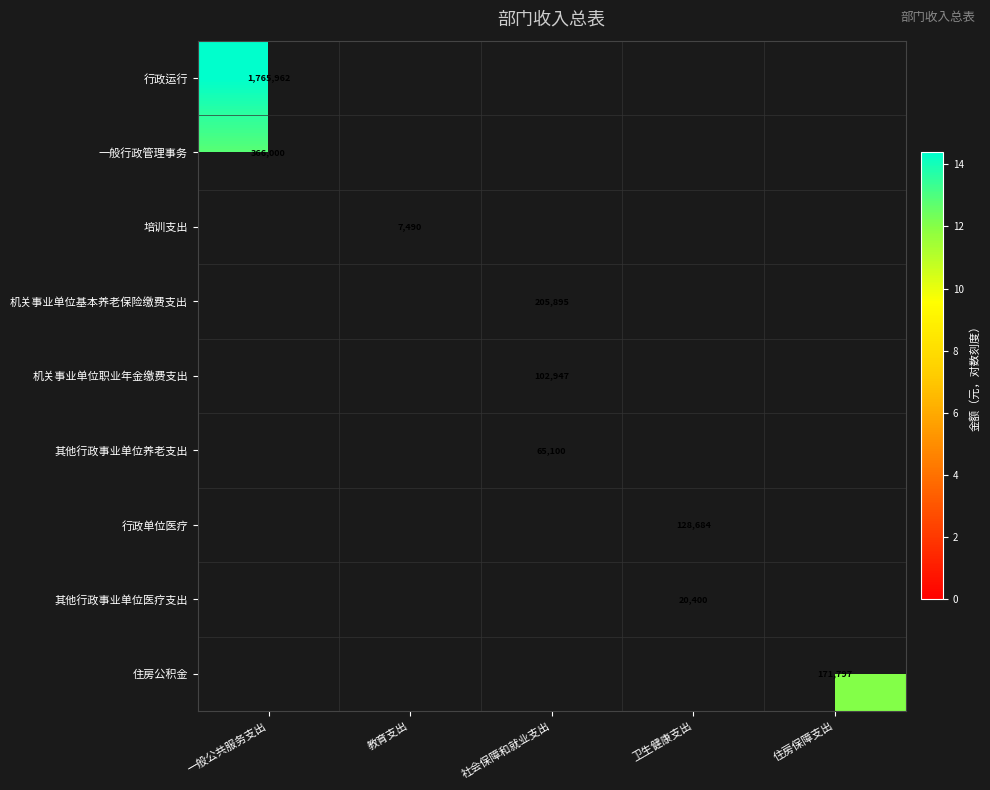

At how many categories does at least one series exceed 11?

4